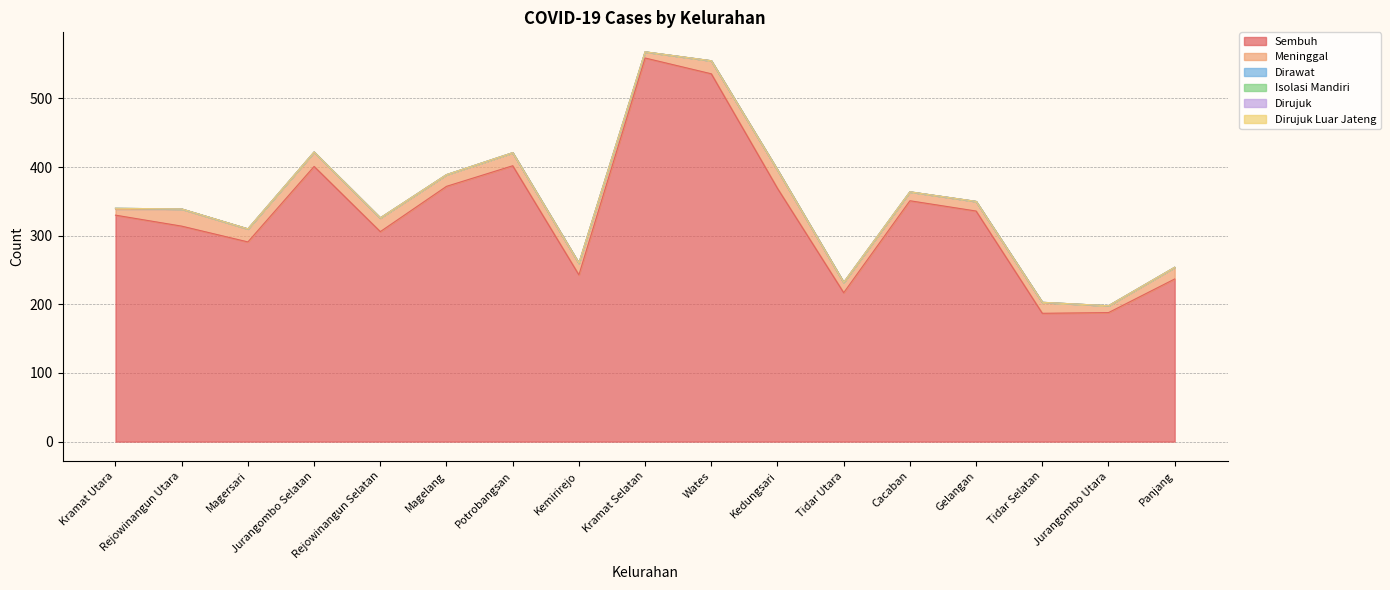

Reading right to left, list all the values displayed in this chart.

Sembuh: 237	188	187	336	351	217	369	536	559	243	402	372	306	401	291	314	330
Meninggal: 17	10	16	14	13	15	27	19	9	17	19	17	20	21	19	25	9
Dirawat: 0	0	0	0	0	0	0	0	0	0	0	0	0	0	0	0	1
Isolasi Mandiri: 0	0	0	0	0	0	0	0	0	0	0	0	0	0	0	0	0
Dirujuk: 0	0	0	0	0	0	0	0	0	0	0	0	0	0	0	0	0
Dirujuk Luar Jateng: 0	0	0	0	0	0	0	0	0	0	0	0	0	0	0	0	0